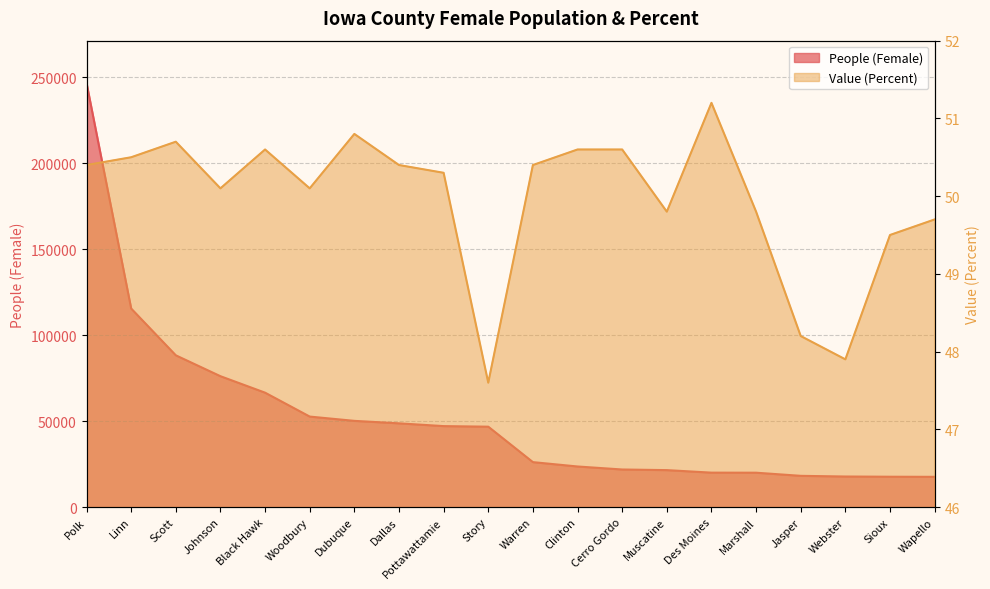

What is the sum of all People (Female) values?

1042289.0